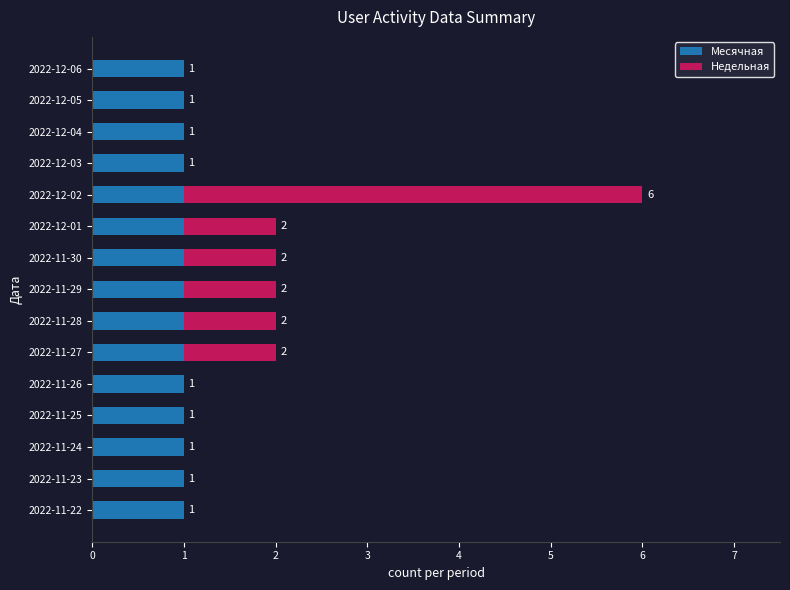

What is the sum of all Месячная values?

15